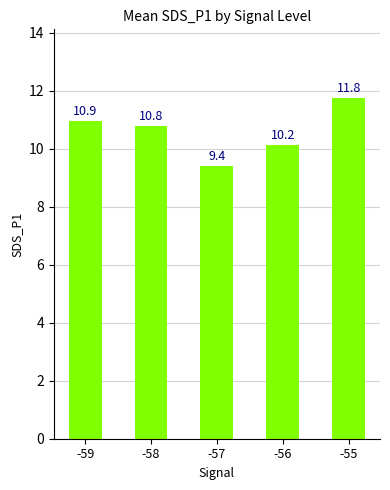

How many values exceed 10?

4